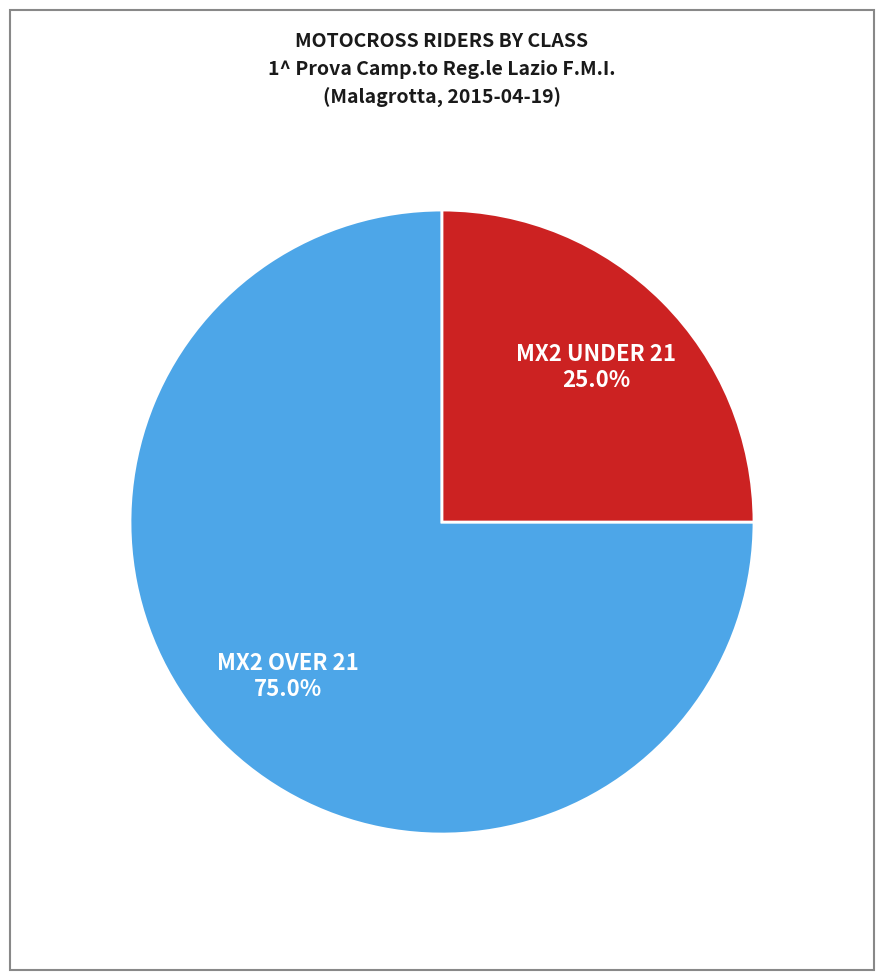

Is there a majority slice in this chart?

Yes